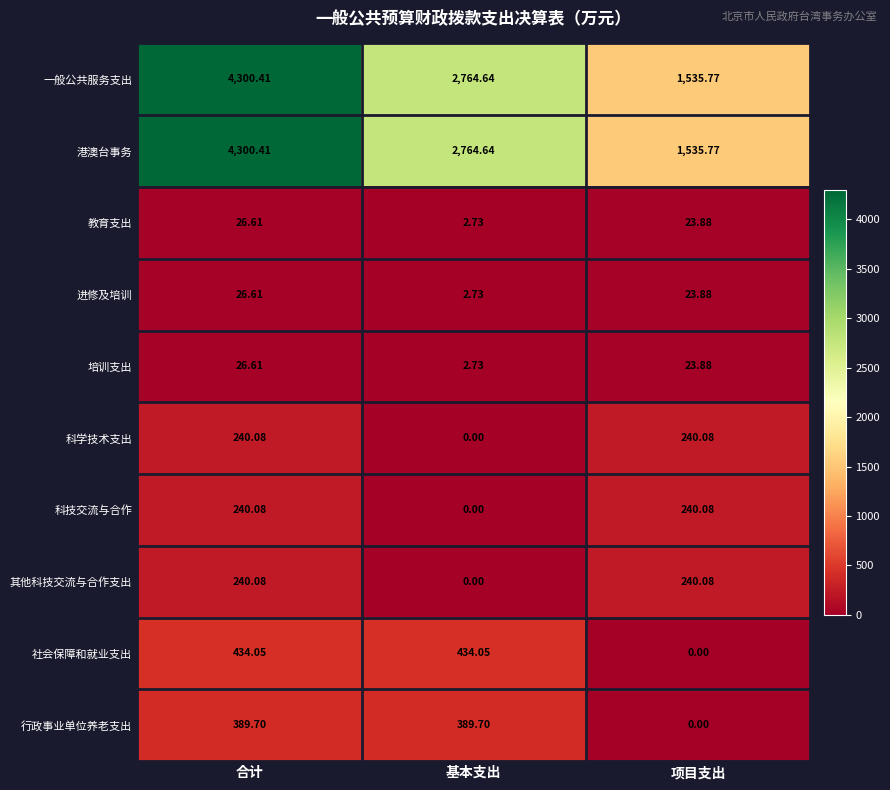

Which category has the highest value across all series?

合计